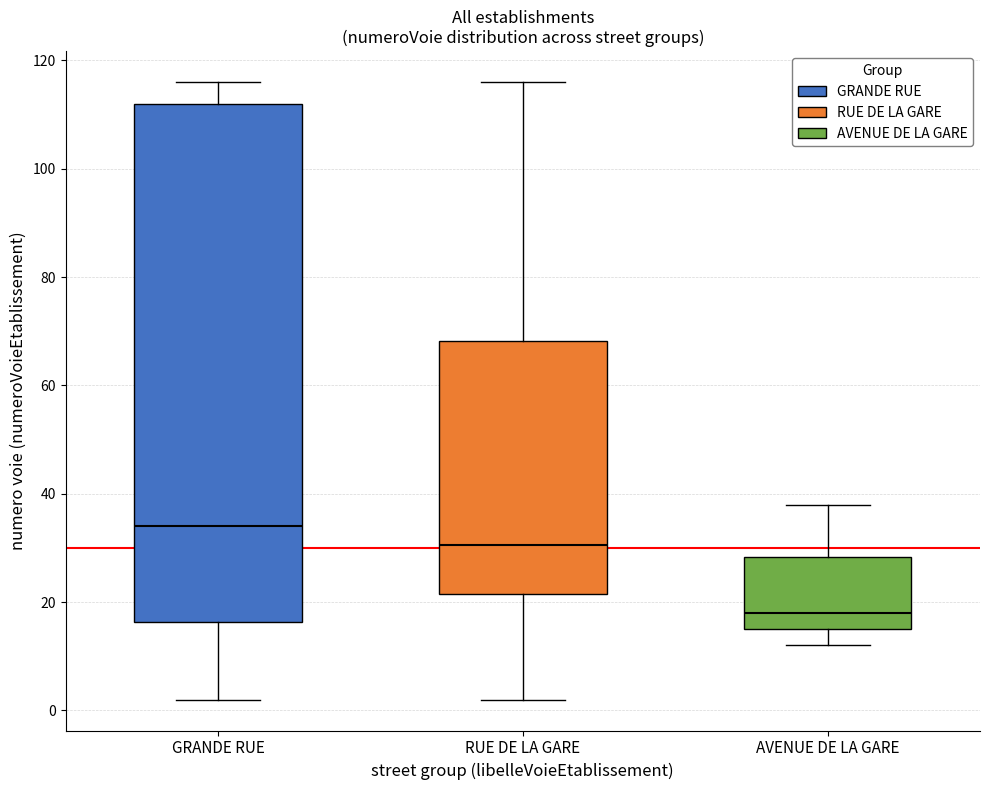

Where does the upper whisker of the box for RUE DE LA GARE end on the y-axis? The values are not printed on the chart, so give them approximately, as read against the axis.

116